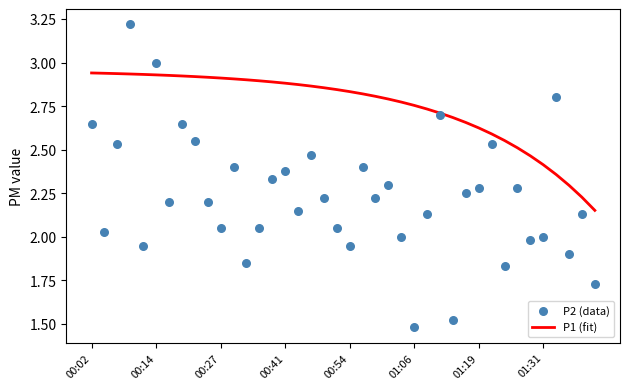

Is the value of P2 (data) at 35 greater than the value of P1 (fit) at 9?

No